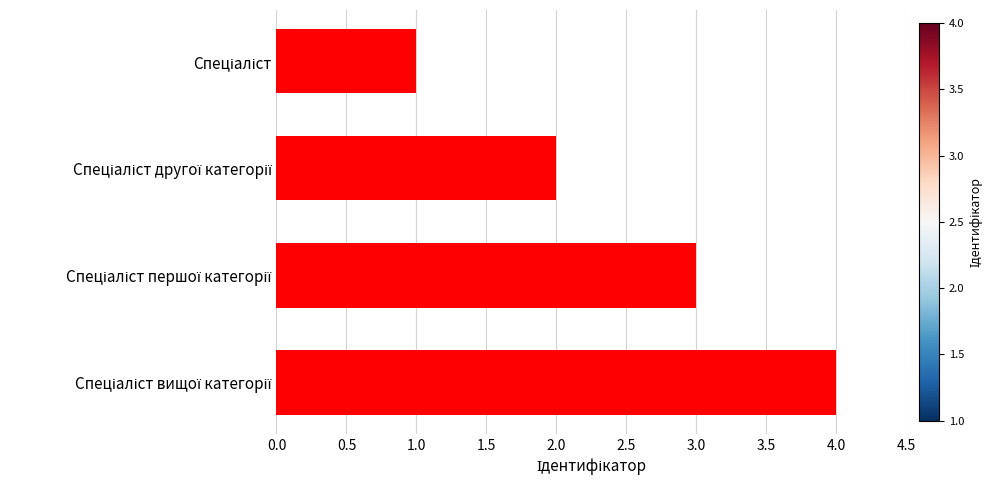

What is the difference between the maximum and minimum values?

3